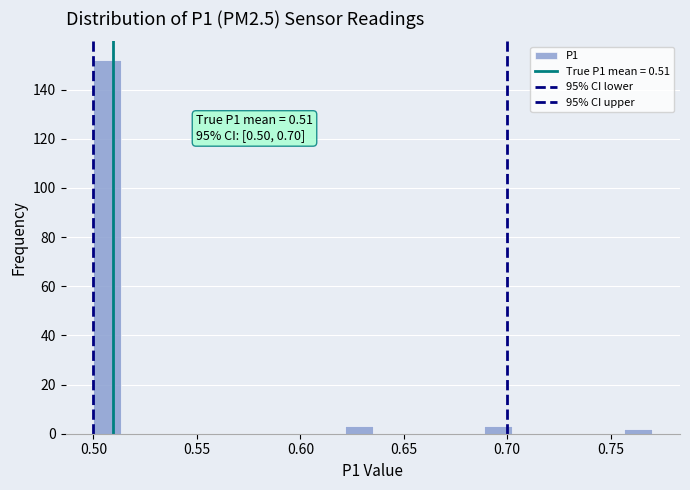

Around what value on the x-axis is the tallest bar? Give the approximate position of its centre, as read against the axis.

0.505